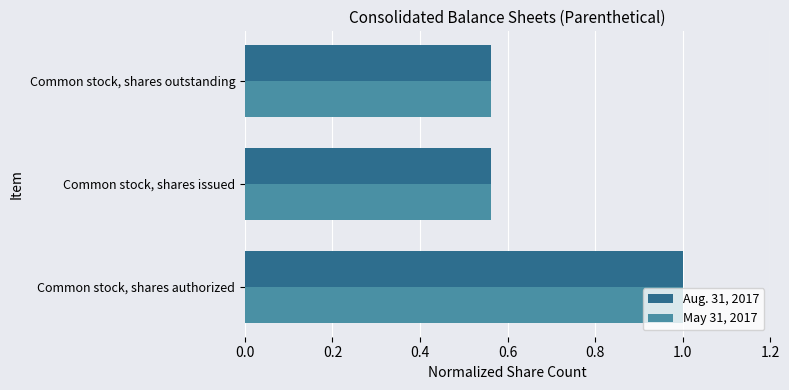

Is it true that May 31, 2017 equals 0.8 at Common stock, shares issued?

False